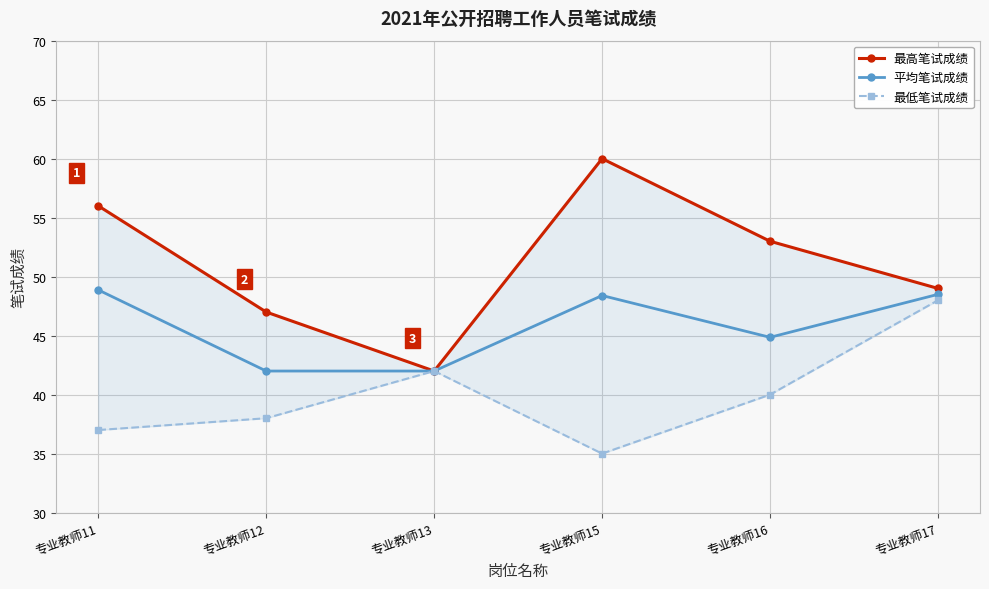

Which label corresponds to the smallest value in the chart?

专业教师15